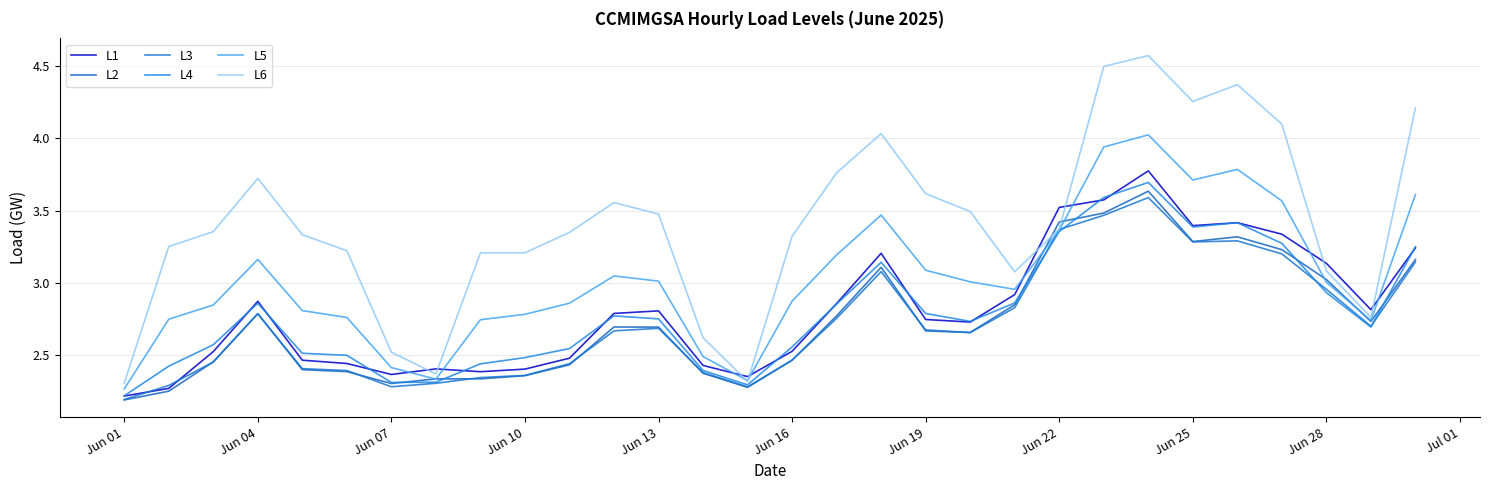

How many lines are shown in the chart?

6